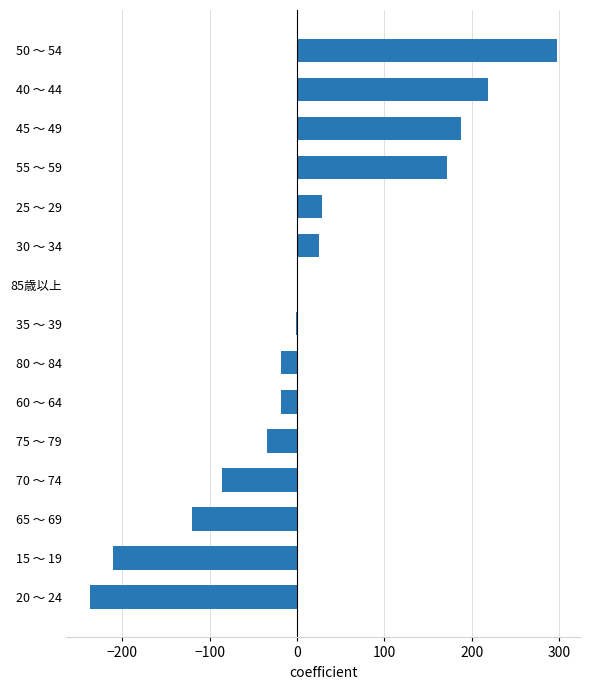

True or false: the data shows -18 at 60 ～ 64.

True